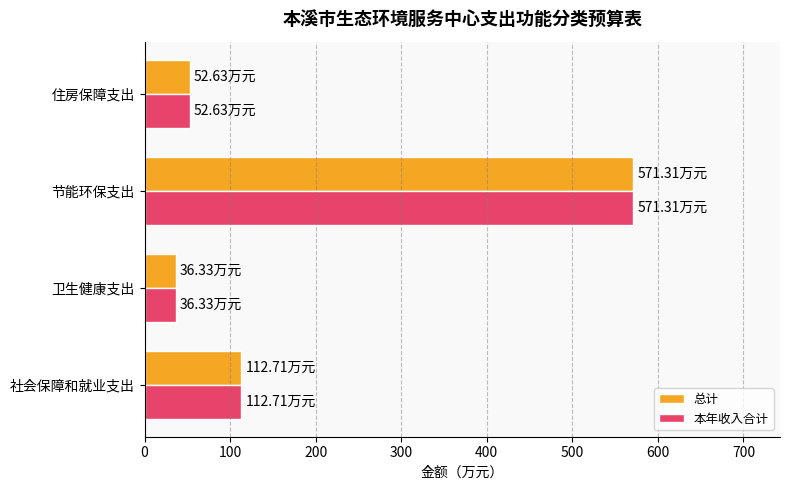

What is the difference between the 总计 values at 社会保障和就业支出 and 住房保障支出?

60.1